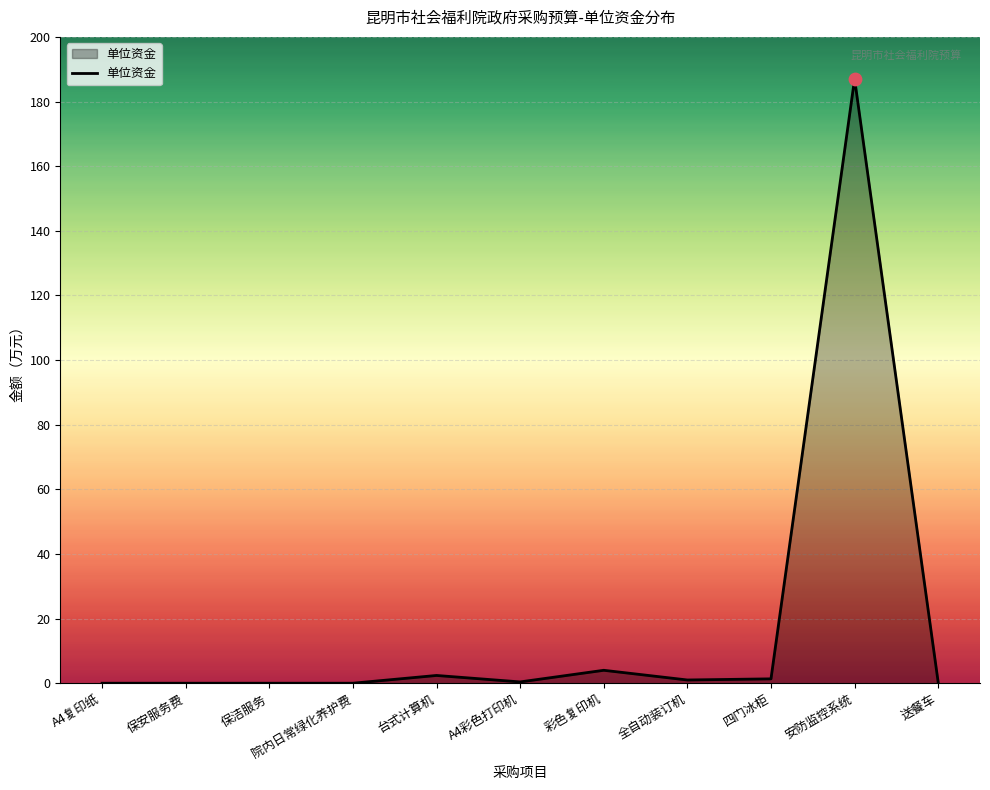

What is the change in value from 彩色复印机 to 安防监控系统?

+183.0